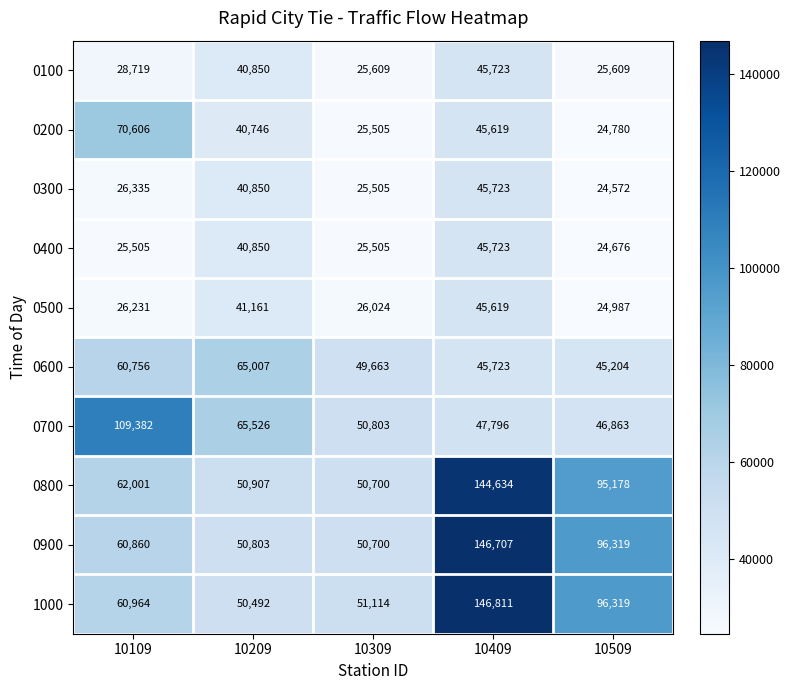

Between 10109 and 10209, which series saw the biggest shift?

0700